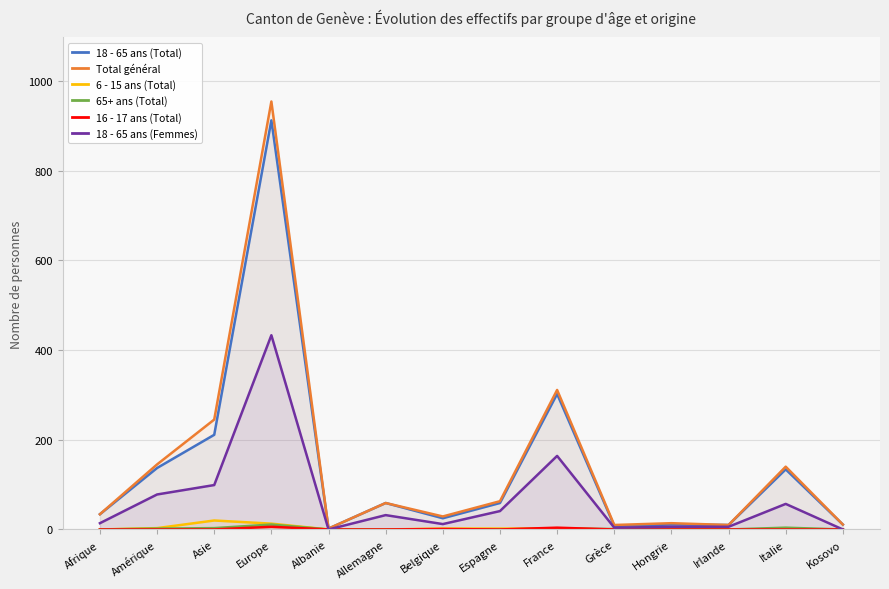

Count the number of categories in the chart.

14